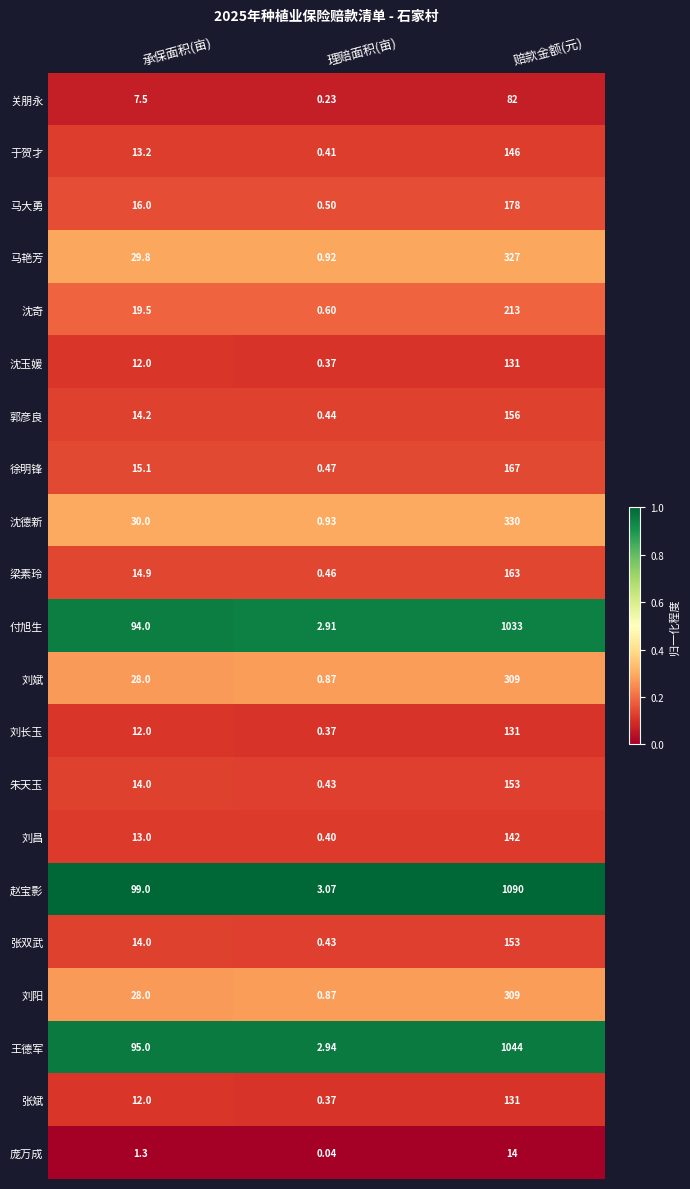

List the labels in order of 刘阳 value, largest first.

赔款金额(元), 承保面积(亩), 理赔面积(亩)